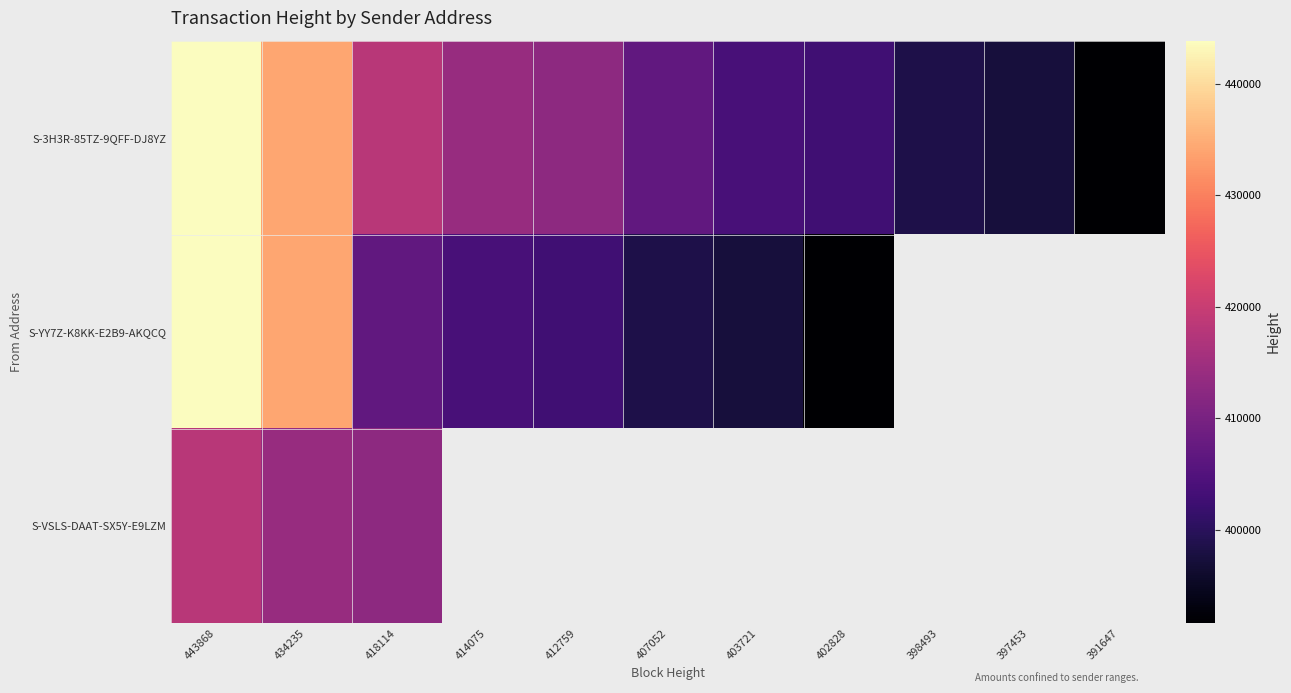

Which series has the widest spread of values?

S-YY7Z-K8KK-E2B9-AKQCQ